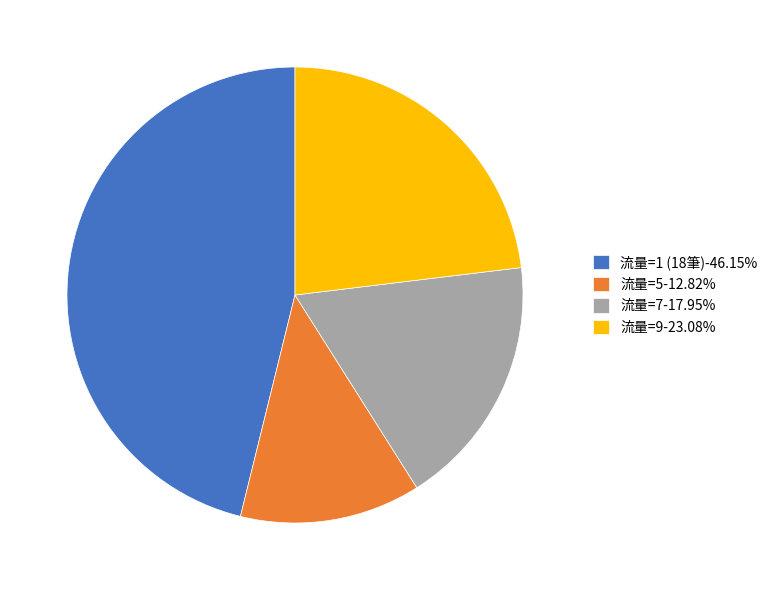

Do 流量=7-17.95% and 流量=1 (18筆)-46.15% together represent more than half of the pie?

Yes